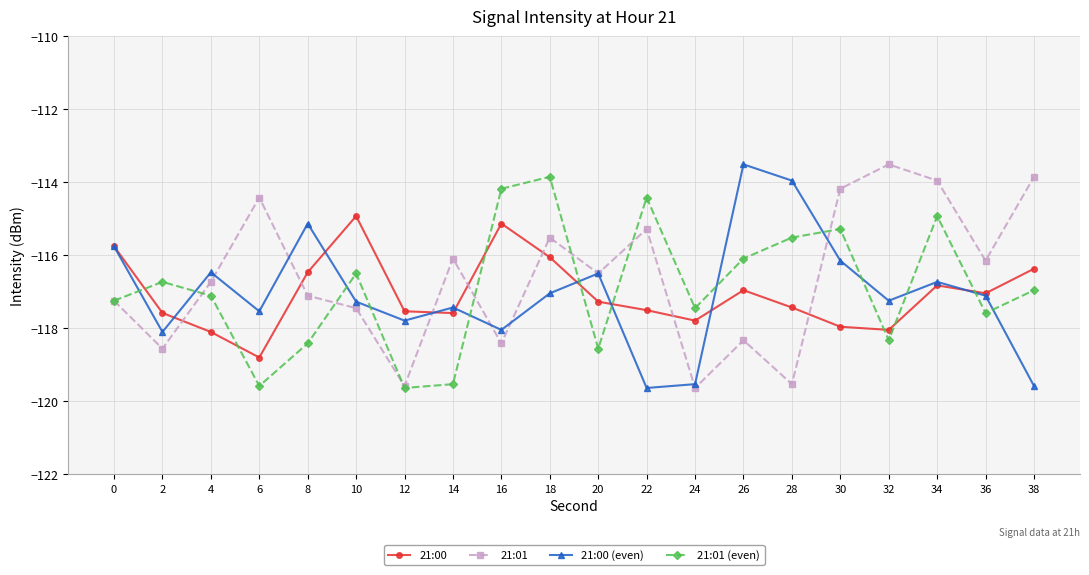

What is the total value across all series at 22?

-466.9